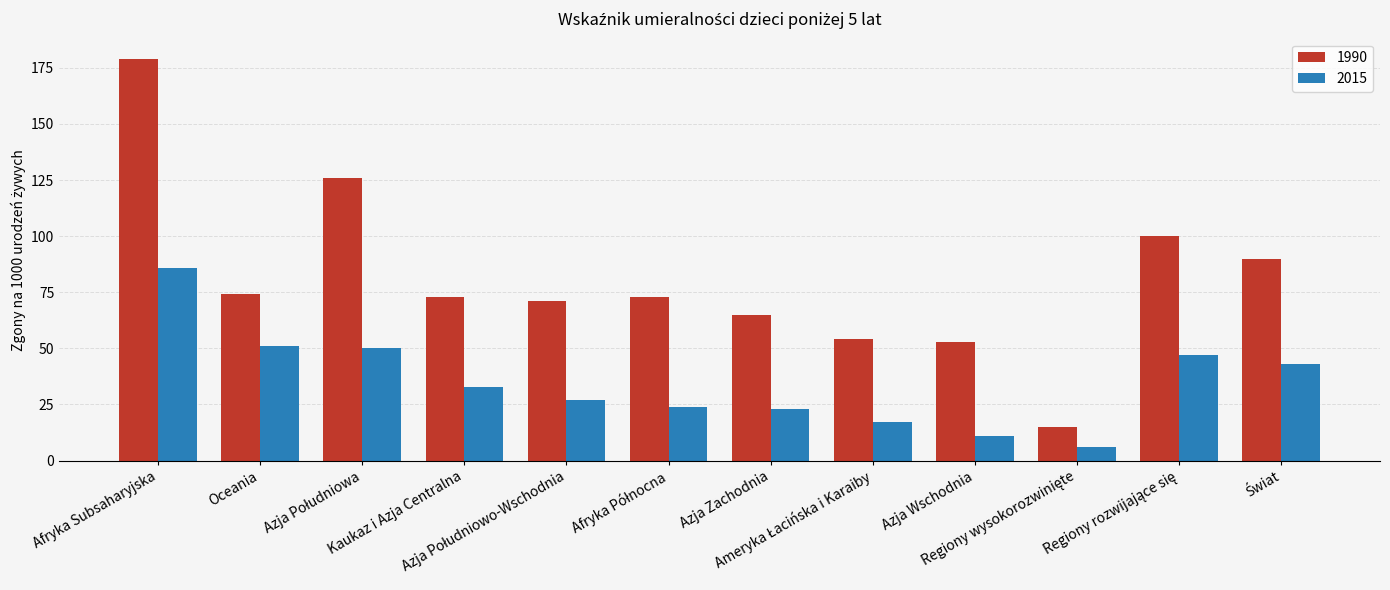

What is the maximum value for 2015?

86